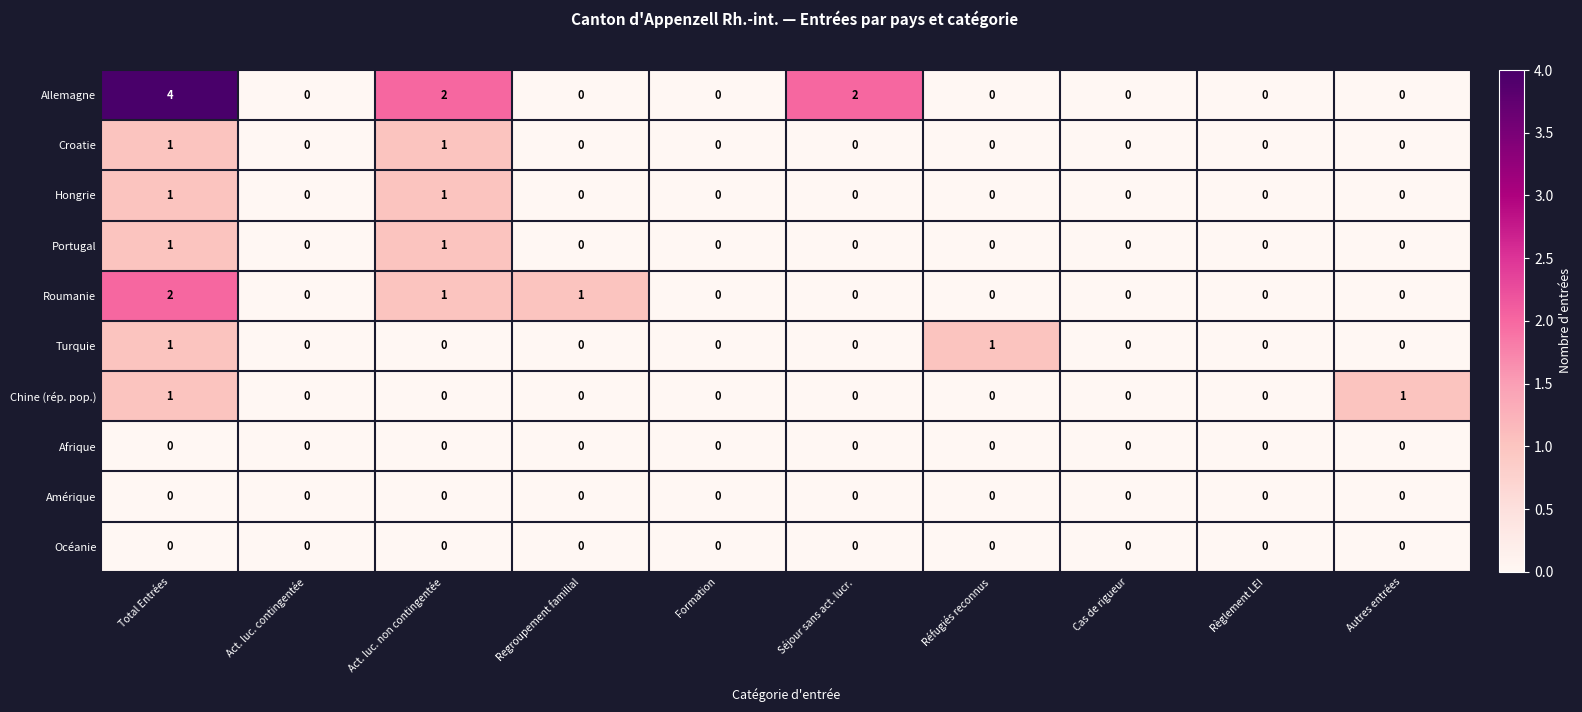

What is the total value across all series at Total Entrées?

11